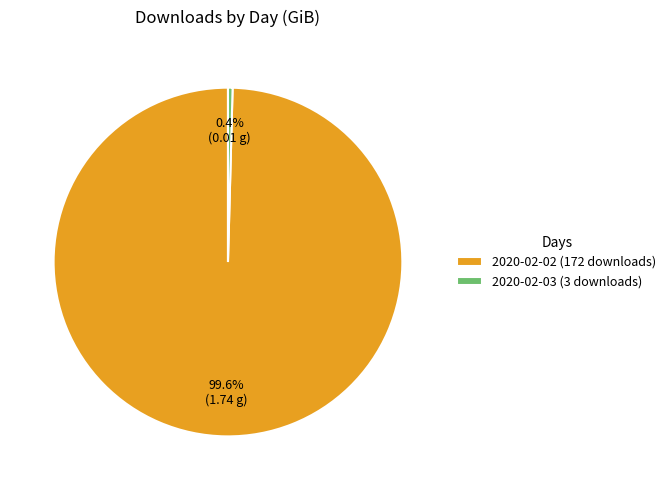

What percentage do 2020-02-03 (3 downloads) and 2020-02-02 (172 downloads) together represent?

100.0%